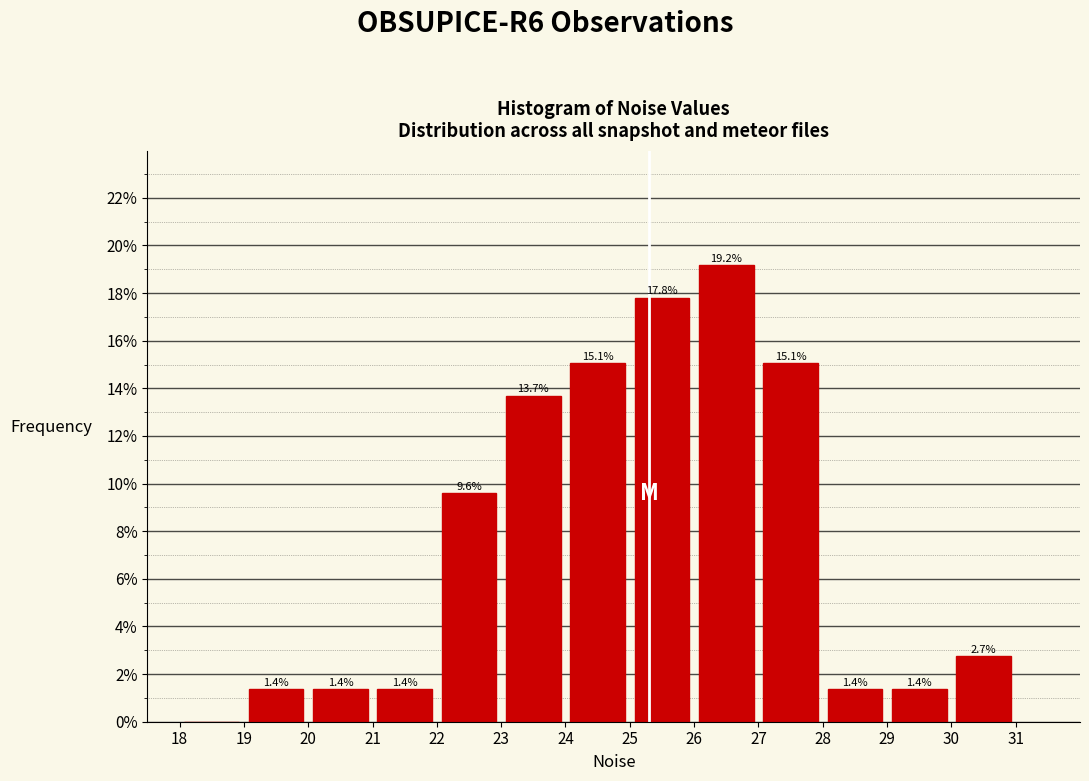

Over which range of the x-axis is the bar tallest?

26 to 27